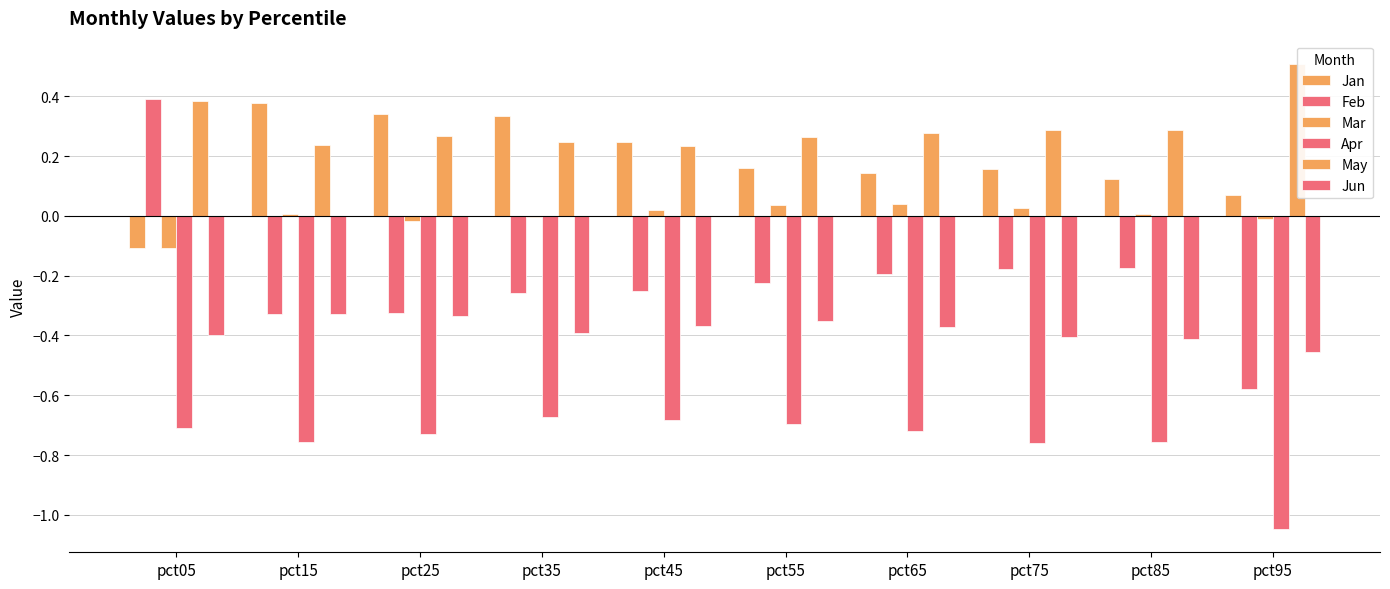

Which label corresponds to the largest value in the chart?

pct95